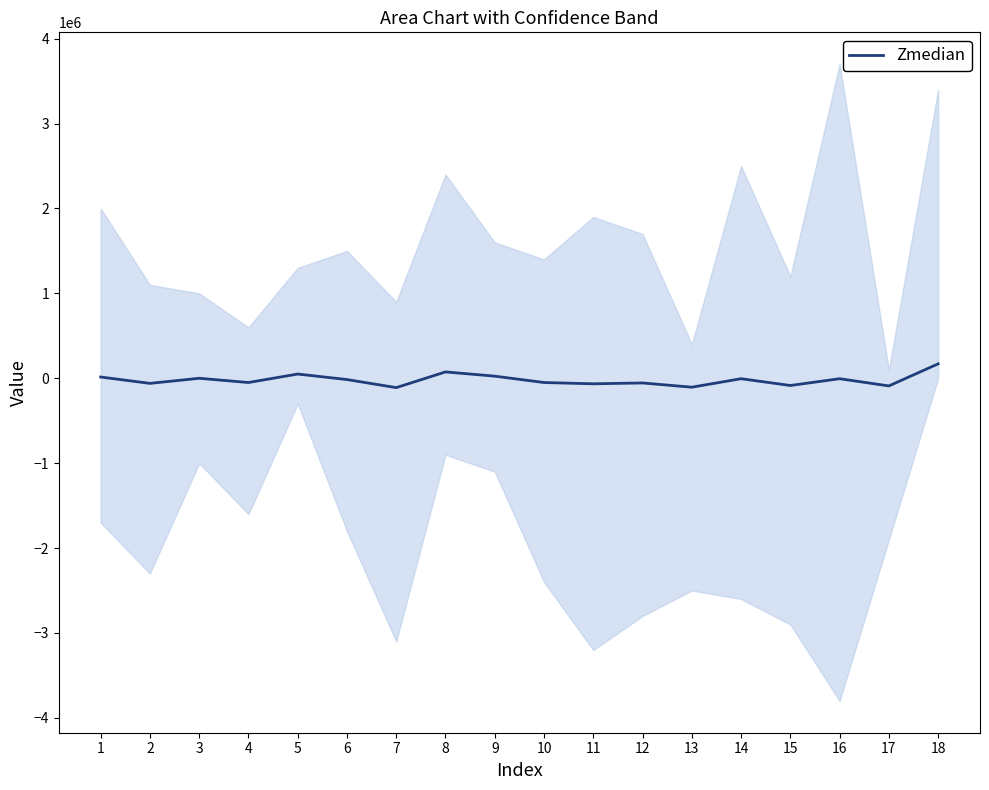

True or false: the data has more than 1 interior local peaks.

True